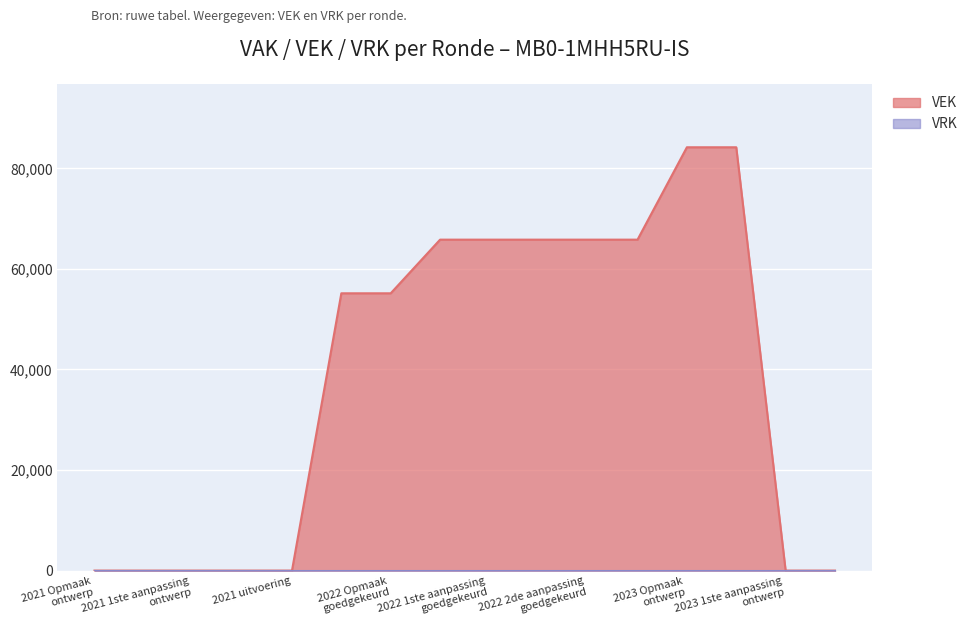

True or false: there are more than 2 points higher than both neighbors.

False